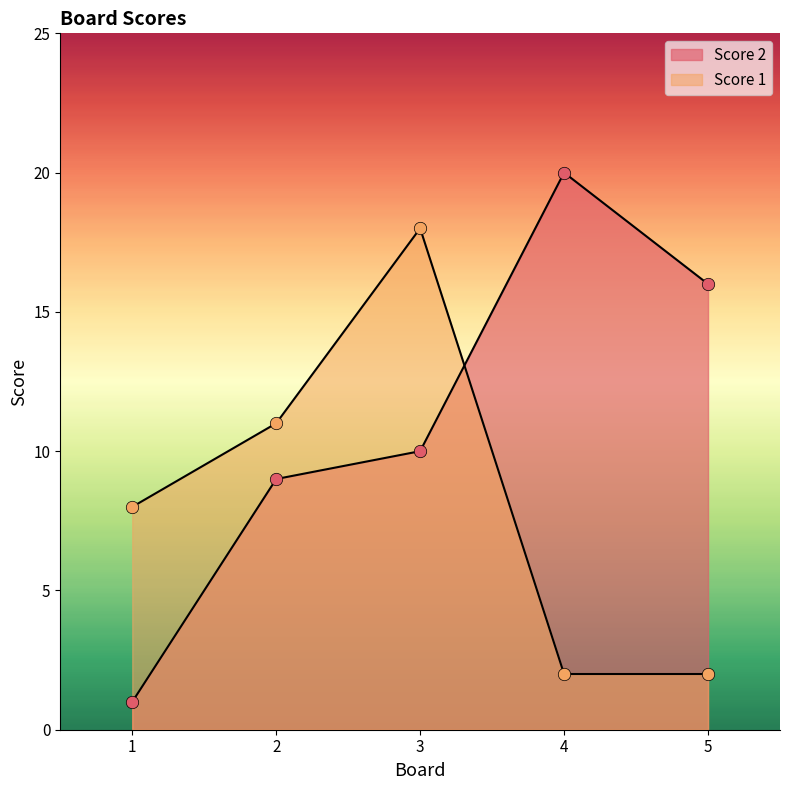

Is the value of Score 1 at 2 greater than the value of Score 2 at 2?

Yes